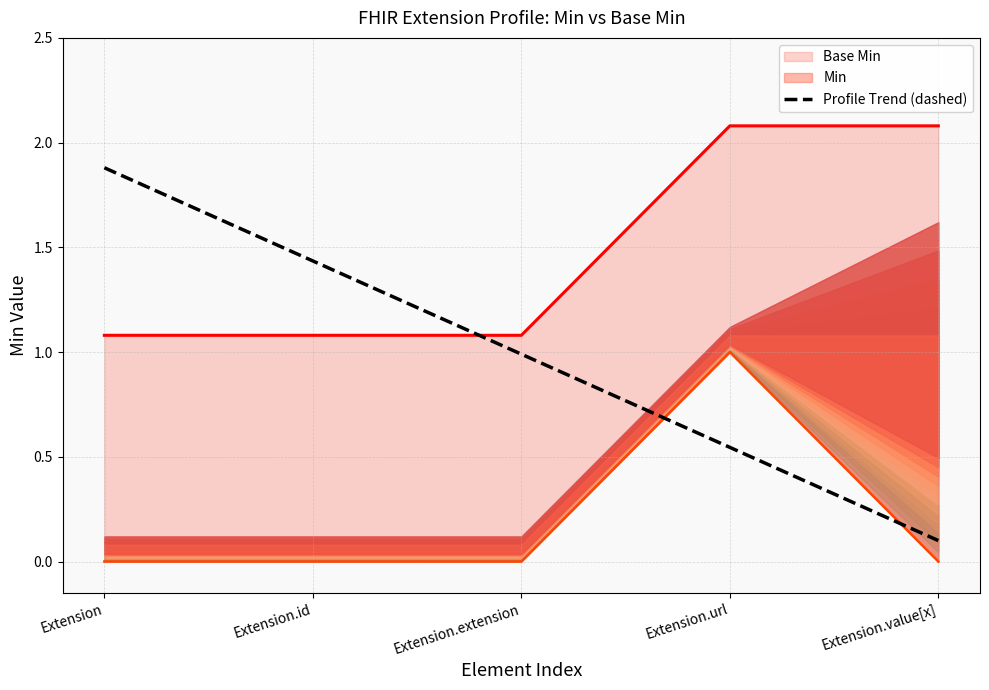

How many values in the Base Min (lower) series exceed 0?

1